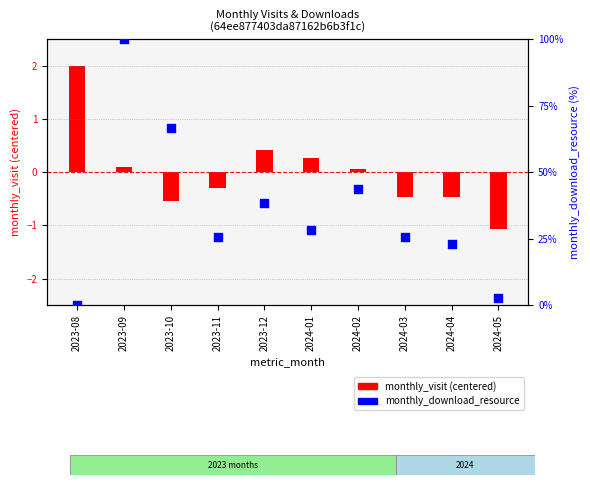

Which series has the largest total across all categories?

monthly_download_resource